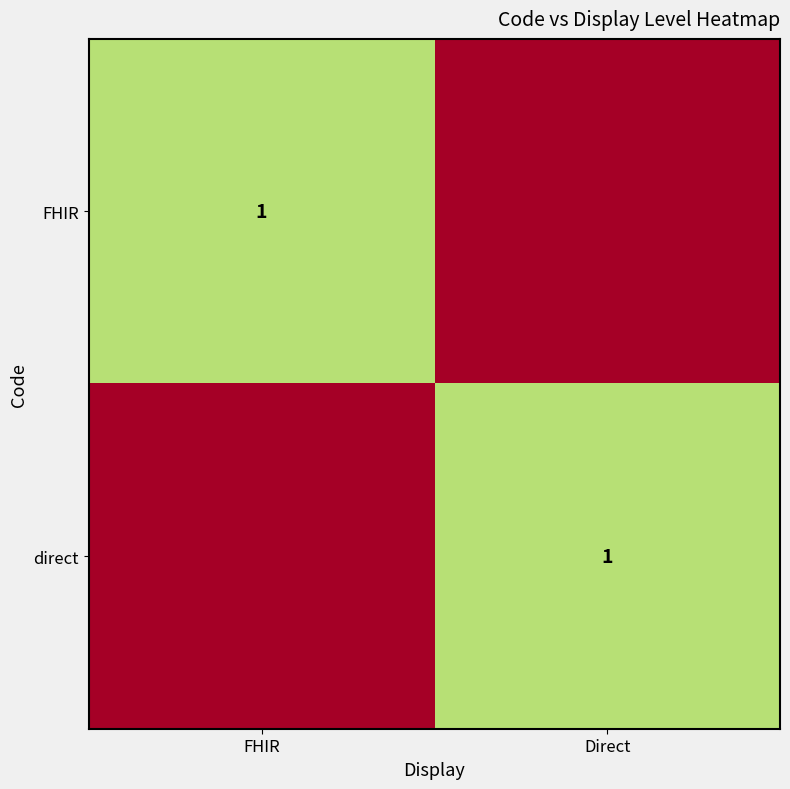

At which category is the sum across all series the highest?

FHIR